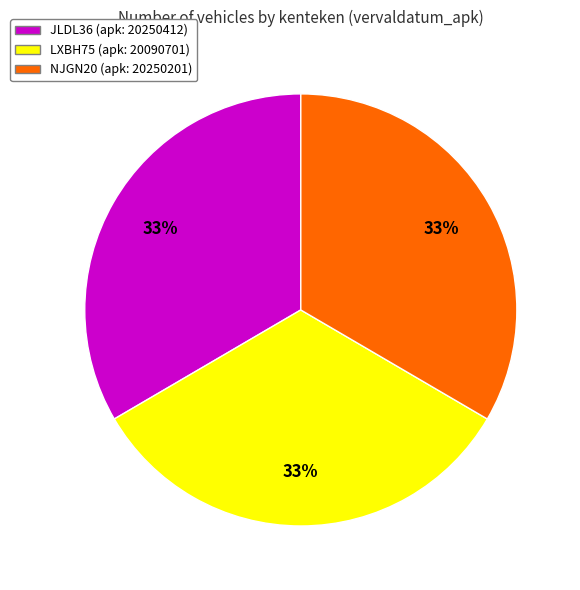

Is there any slice that represents more than half of the pie?

No